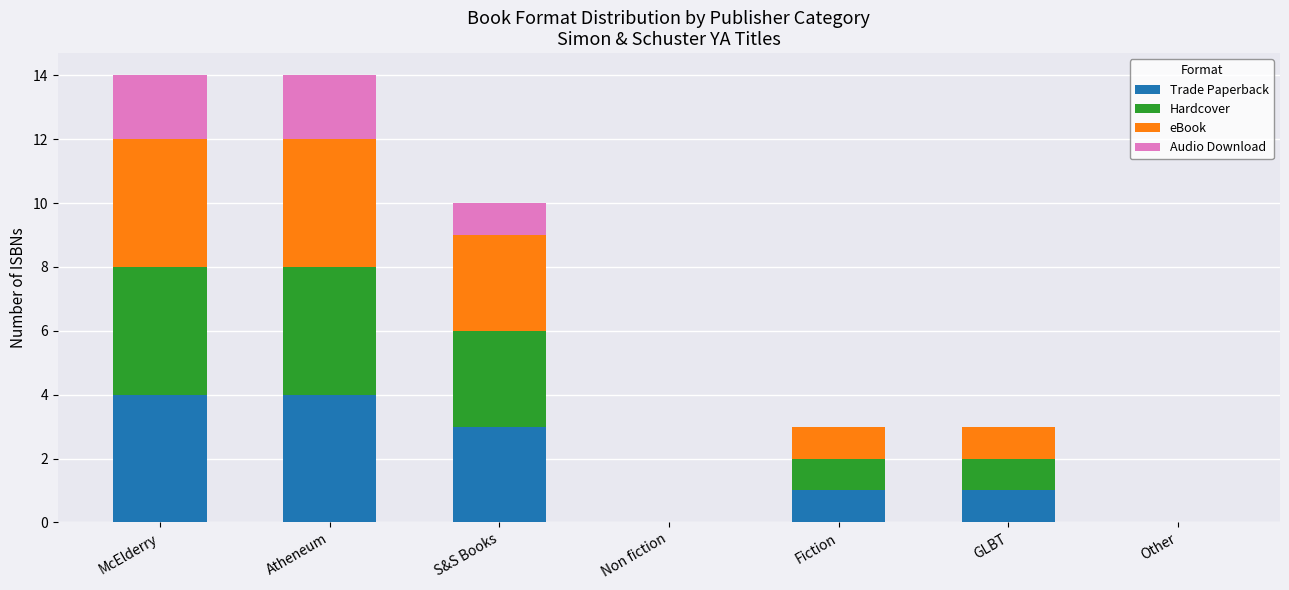

What is the maximum value for Trade Paperback?

4